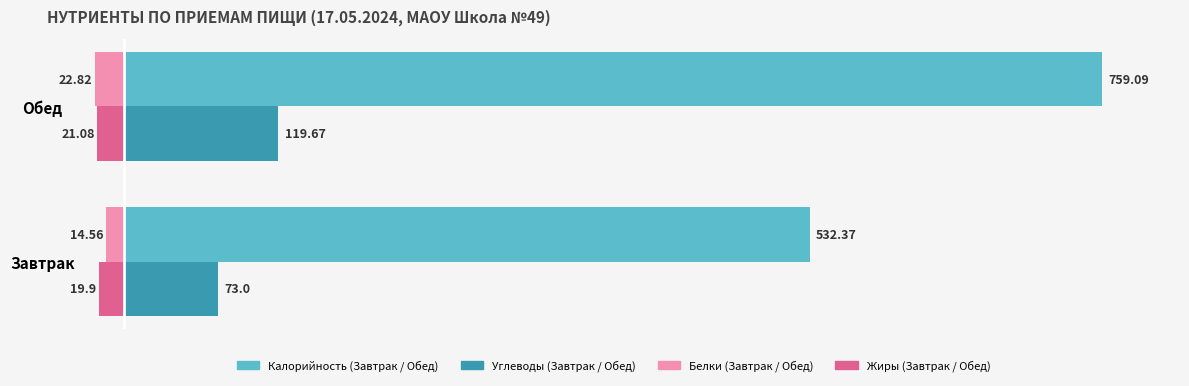

At which category is the sum across all series the highest?

Обед